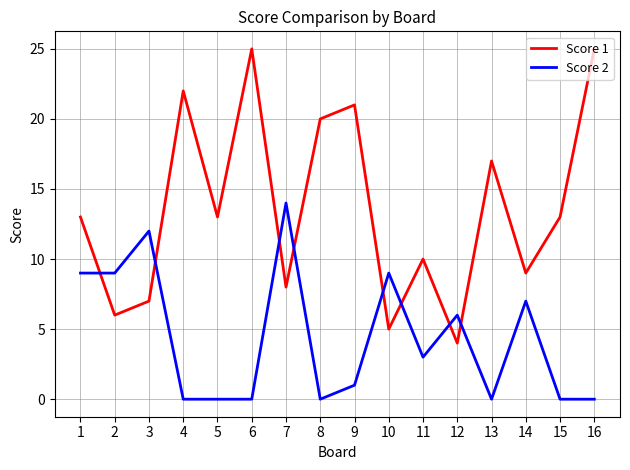

Does the chart have visible grid lines?

Yes